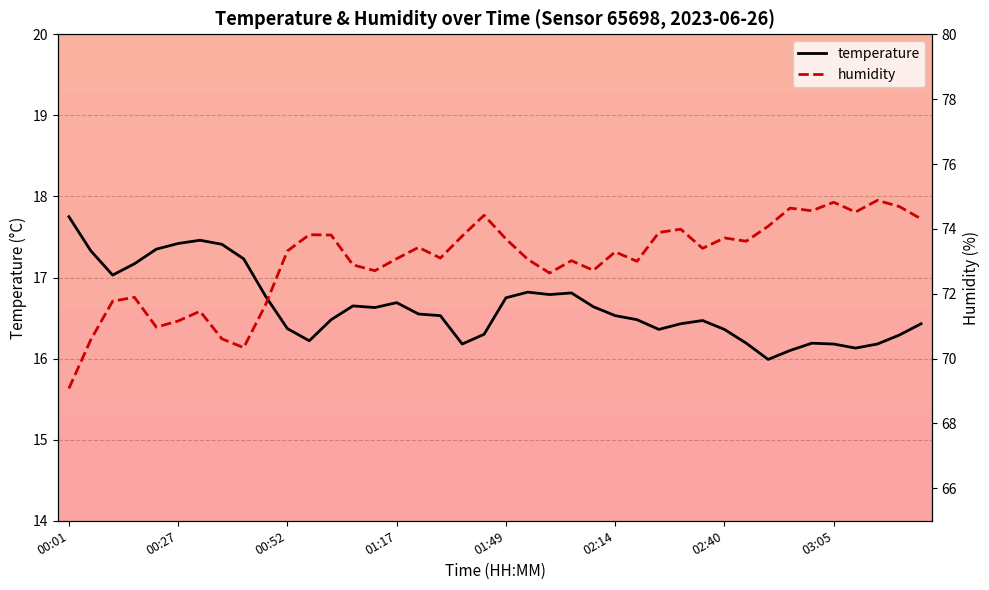

Does the chart display data point markers on the line(s)?

No